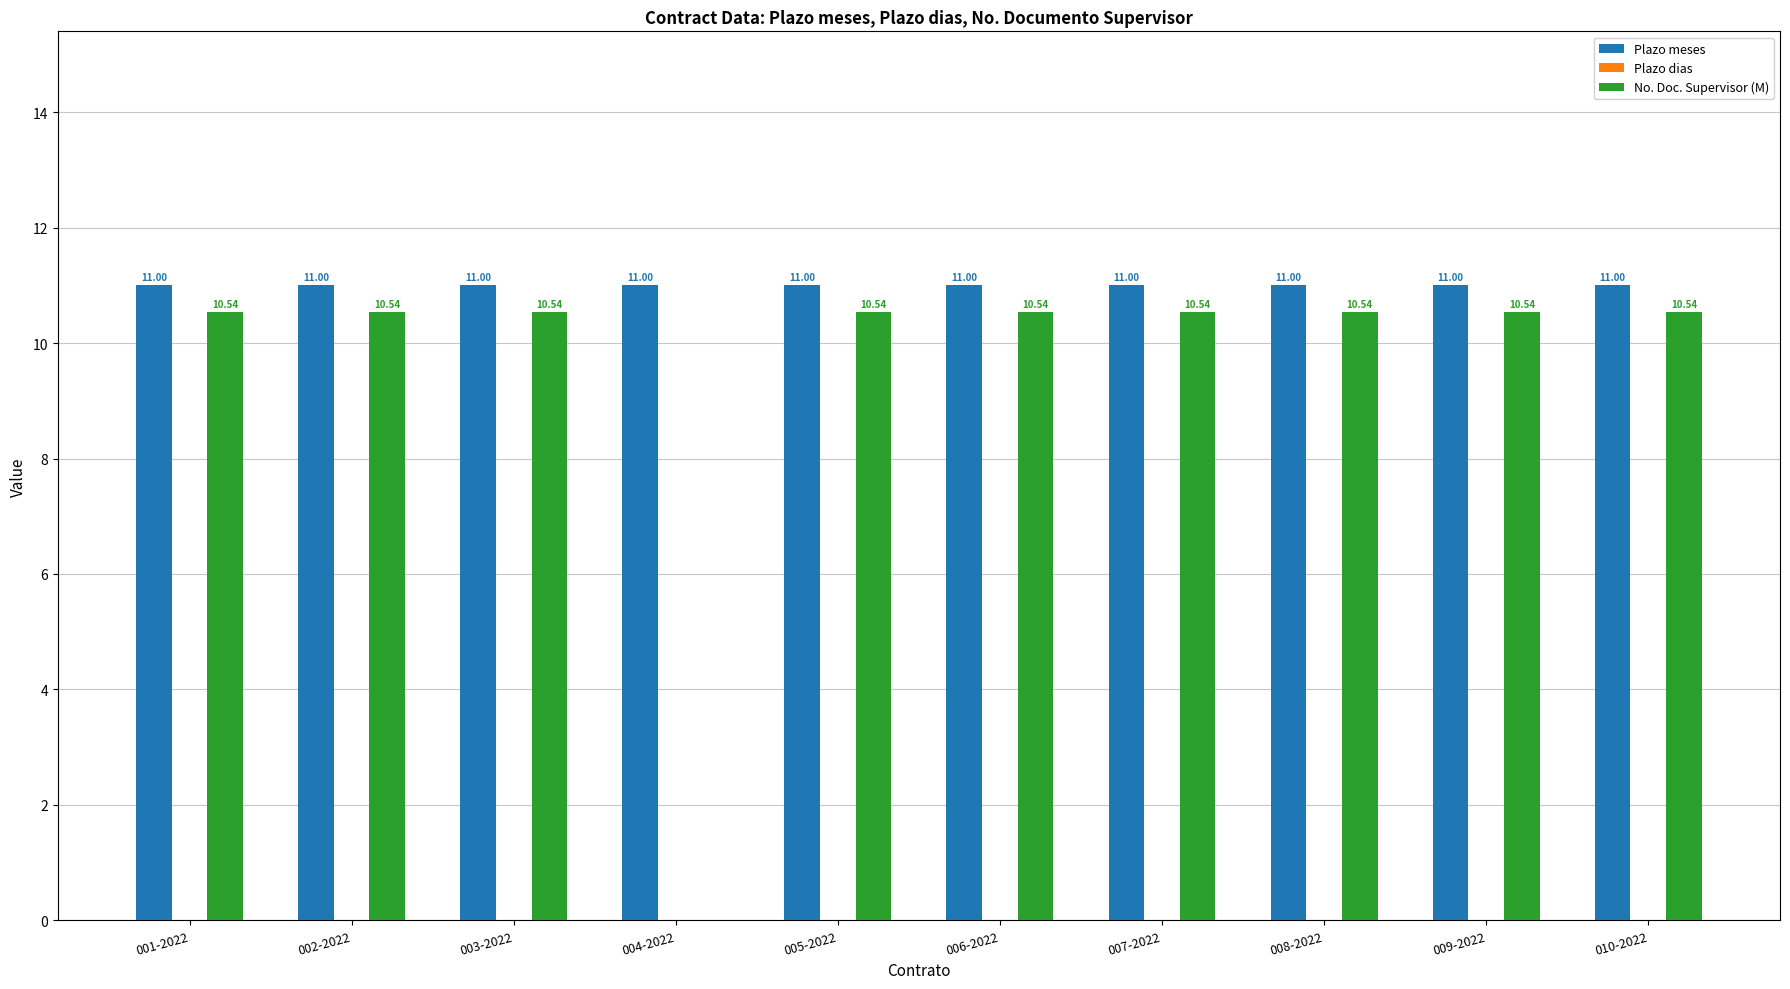

Is the value of No. Doc. Supervisor (M) at 002-2022 greater than the value of Plazo meses at 006-2022?

No